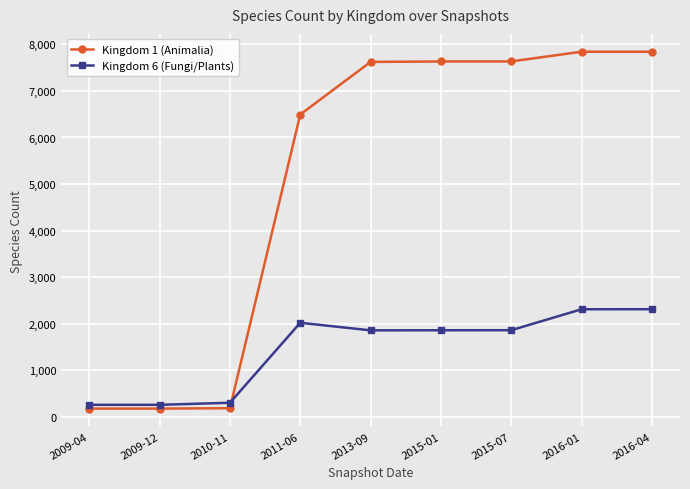

What is the spread (max minus min) of values at 2015-01?

5776